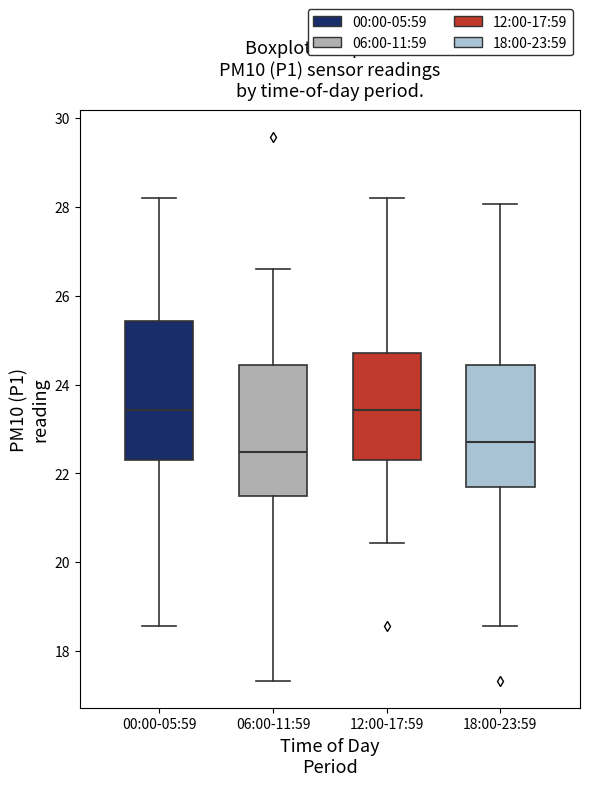

Reading left to right, read every box against the y-axis: the position of its median line, the range the box covers, and the ends of its whiskers. The values are not printed on the chart, so give them approximately, as read against the axis.

00:00-05:59: median 23.4, box 22.4 to 25.4, whiskers 18.6 to 28.2
06:00-11:59: median 22.4, box 21.6 to 24.4, whiskers 17.4 to 26.6
12:00-17:59: median 23.4, box 22.4 to 24.8, whiskers 20.4 to 28.2
18:00-23:59: median 22.8, box 21.8 to 24.4, whiskers 18.6 to 28.0